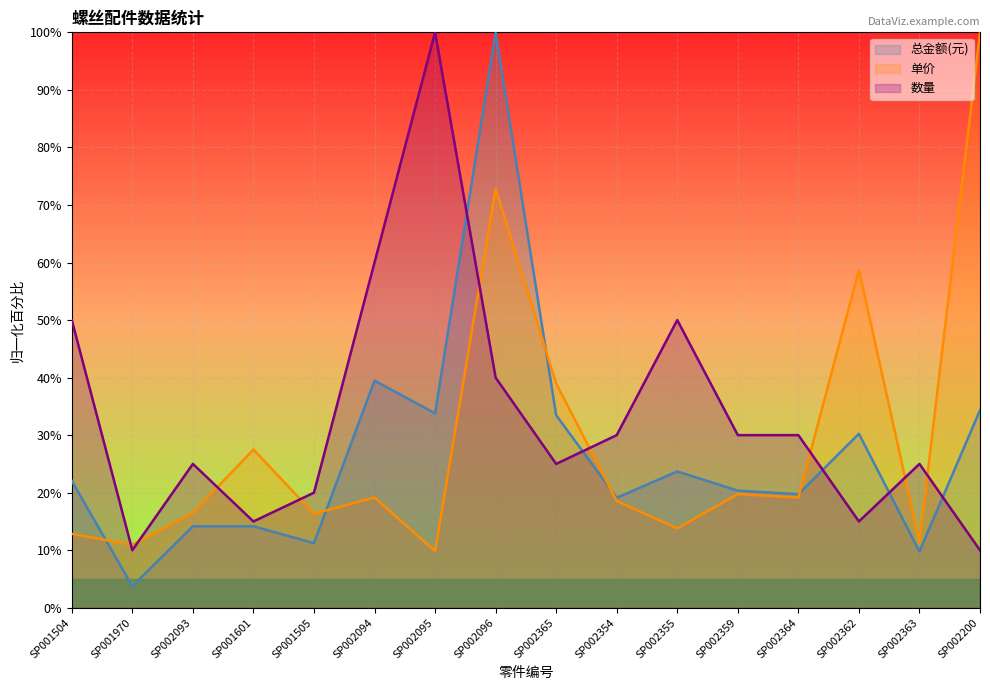

Rank the categories by 总金额(元) value from highest to lowest.

SP002096, SP002094, SP002200, SP002095, SP002365, SP002362, SP002355, SP001504, SP002359, SP002364, SP002354, SP002093, SP001601, SP001505, SP002363, SP001970